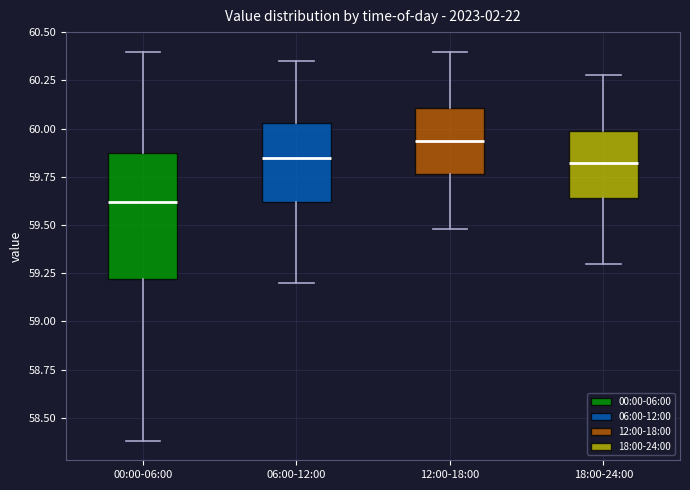

Comparing the boxes themselves (not the whiskers), which one is the tallest?

00:00-06:00